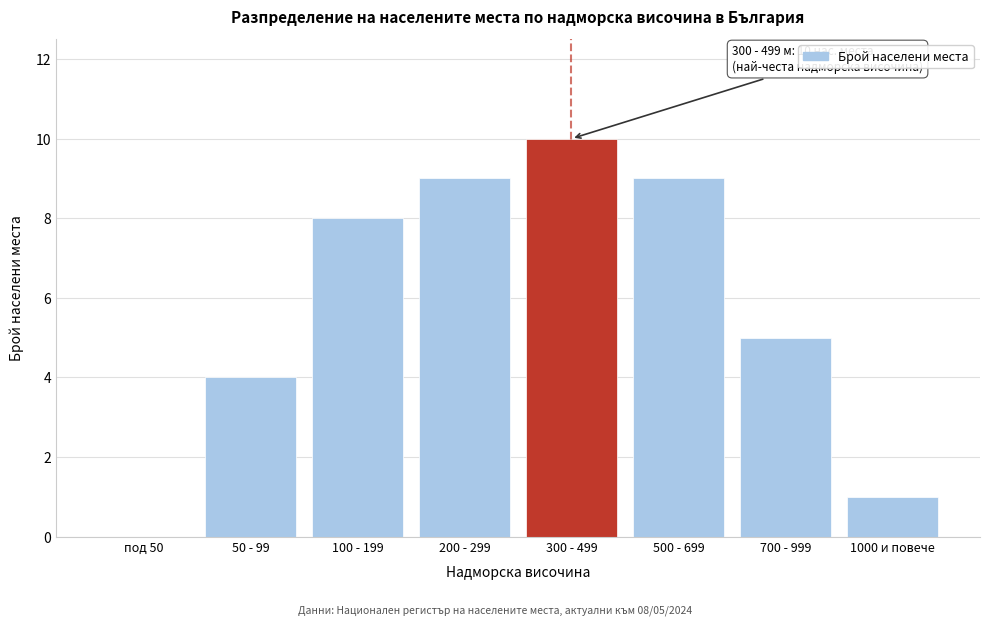

Reading left to right, extract all data points from this chart.

под 50=0	50 - 99=4	100 - 199=8	200 - 299=9	300 - 499=10	500 - 699=9	700 - 999=5	1000 и повече=1